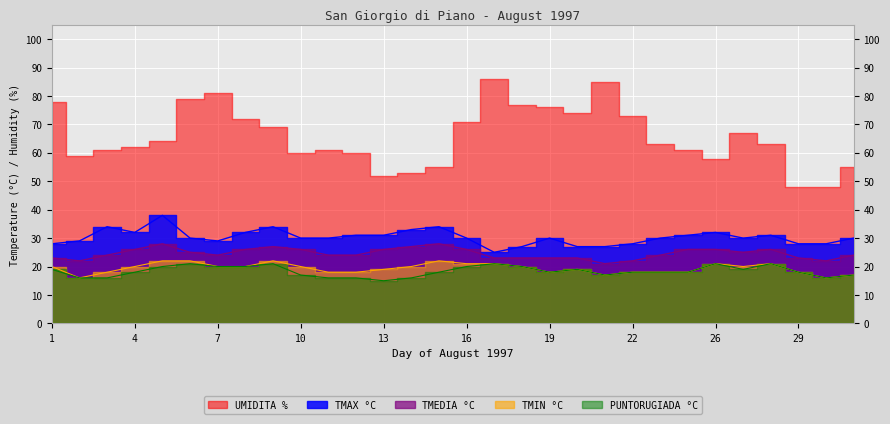

Between 29 and 19, which is larger?

19